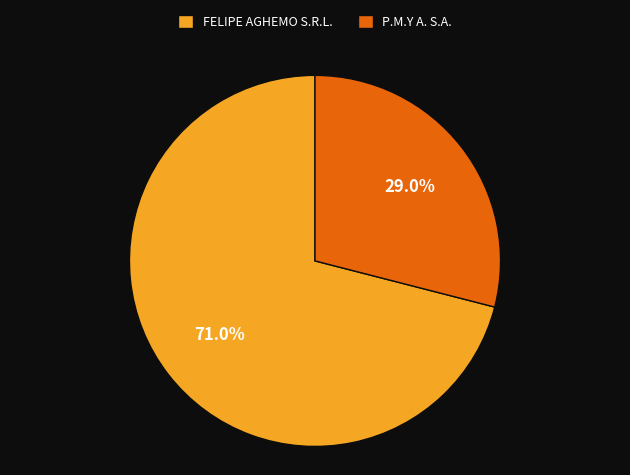

To the nearest percent, what portion does FELIPE AGHEMO S.R.L. represent?

71%